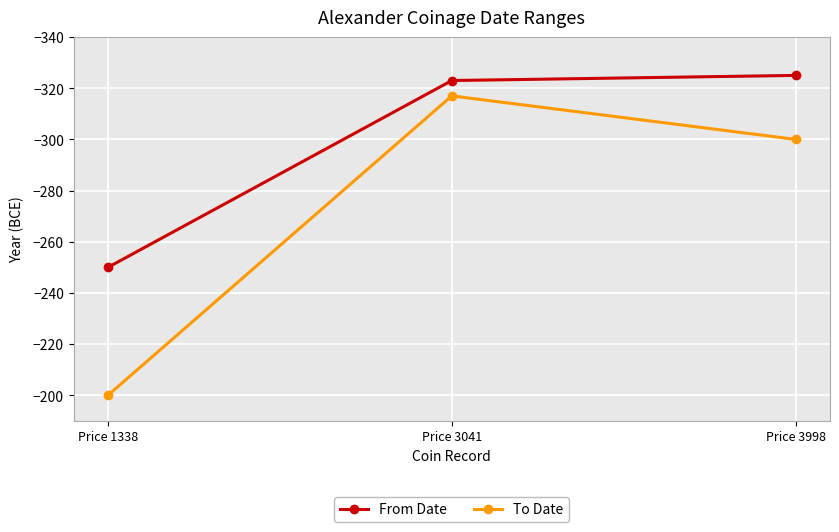

What is the greatest value displayed?

-200